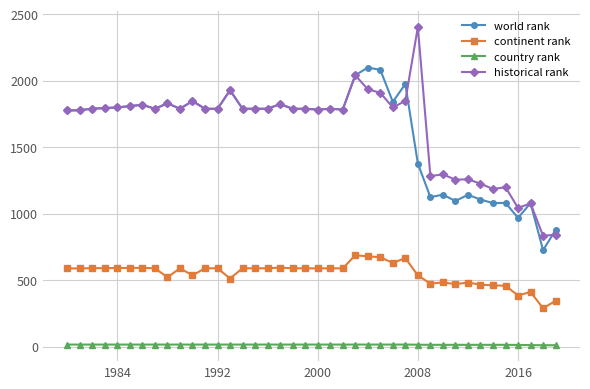

Which series has the largest range (max minus min)?

historical rank